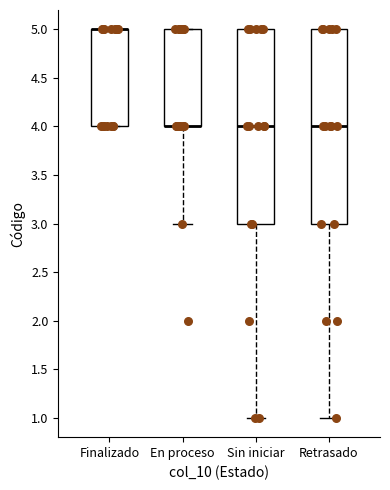

Reading left to right, transcribe this box plot: for each box, give where its median line is, the range the box spans, and where its two whiskers end, as read against the y-axis. The values are not printed on the chart, so give them approximately, as read against the axis.

Finalizado: median 5 (drawn on the box's upper edge), box 4 to 5, whiskers 4 to 5
En proceso: median 4 (drawn on the box's lower edge), box 4 to 5, whiskers 3 to 5
Sin iniciar: median 4, box 3 to 5, whiskers 1 to 5
Retrasado: median 4, box 3 to 5, whiskers 1 to 5